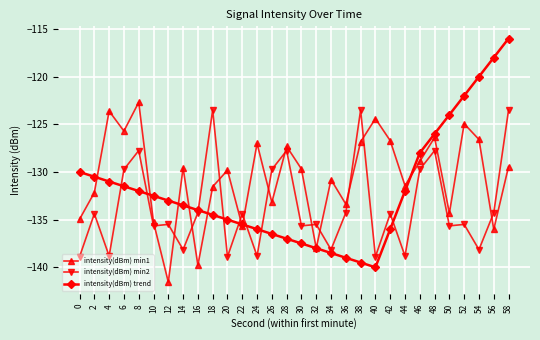

Is the value of intensity(dBm) trend at 18 greater than the value of intensity(dBm) min2 at 18?

No